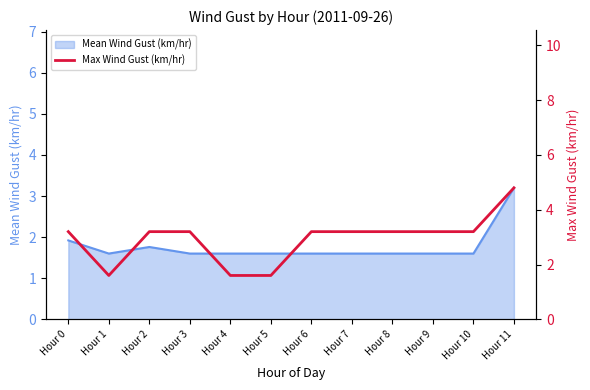

List the labels in order of value, largest first.

Hour 11, Hour 0, Hour 2, Hour 3, Hour 6, Hour 7, Hour 8, Hour 9, Hour 10, Hour 1, Hour 4, Hour 5